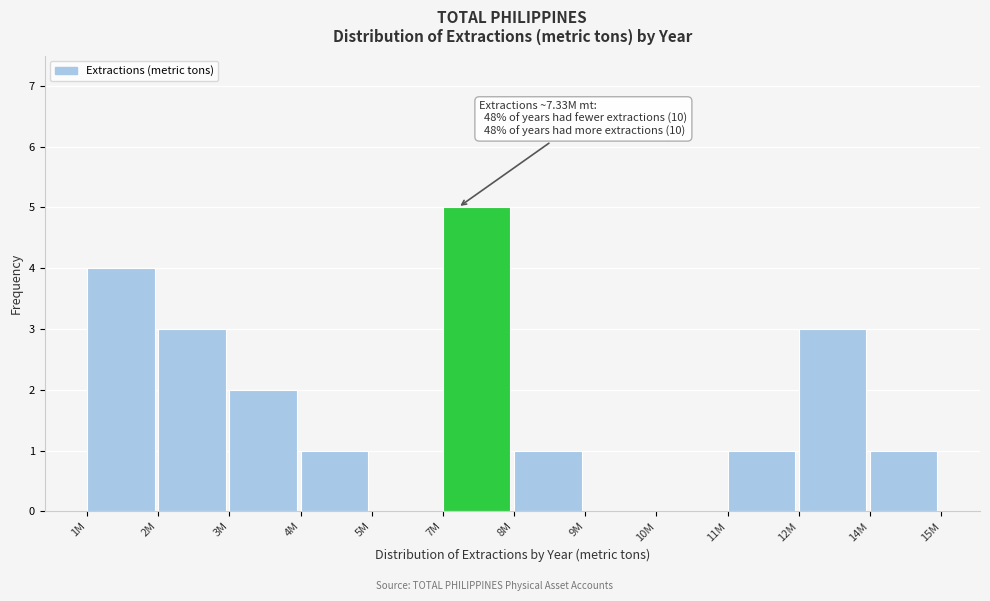

Reading left to right, list all the values displayed in this chart.

1M=4	2M=3	3M=2	4M=1	5M=0	7M=5	8M=1	9M=0	10M=0	11M=1	12M=3	14M=1